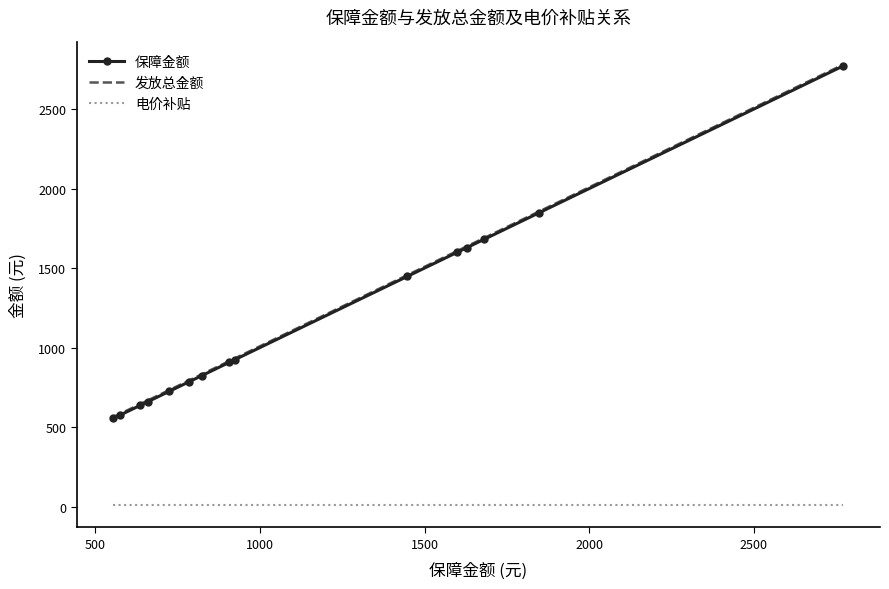

True or false: 发放总金额 and 电价补贴 cross at least once.

False